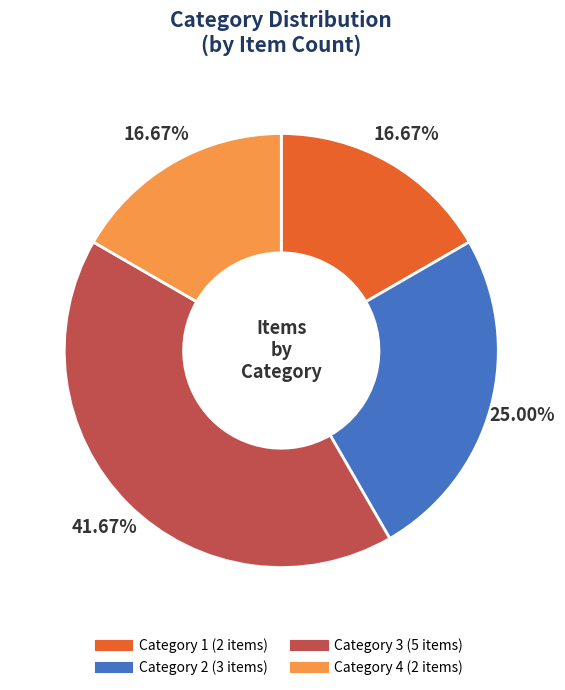

Is there any slice that represents more than half of the pie?

No